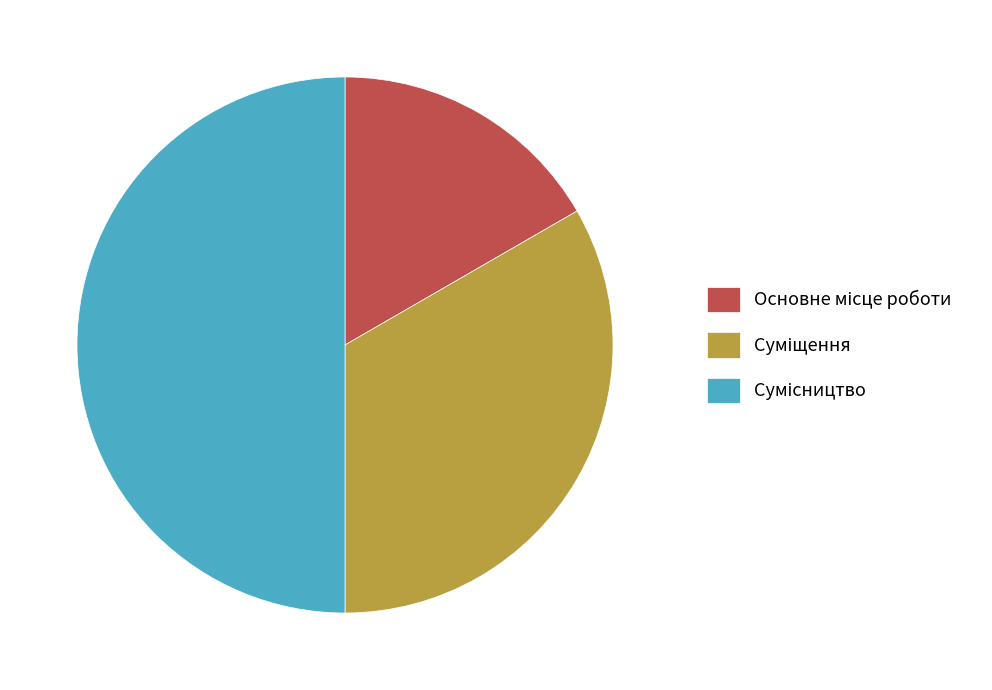

What is the change in value from Основне місце роботи to Суміщення?

+1